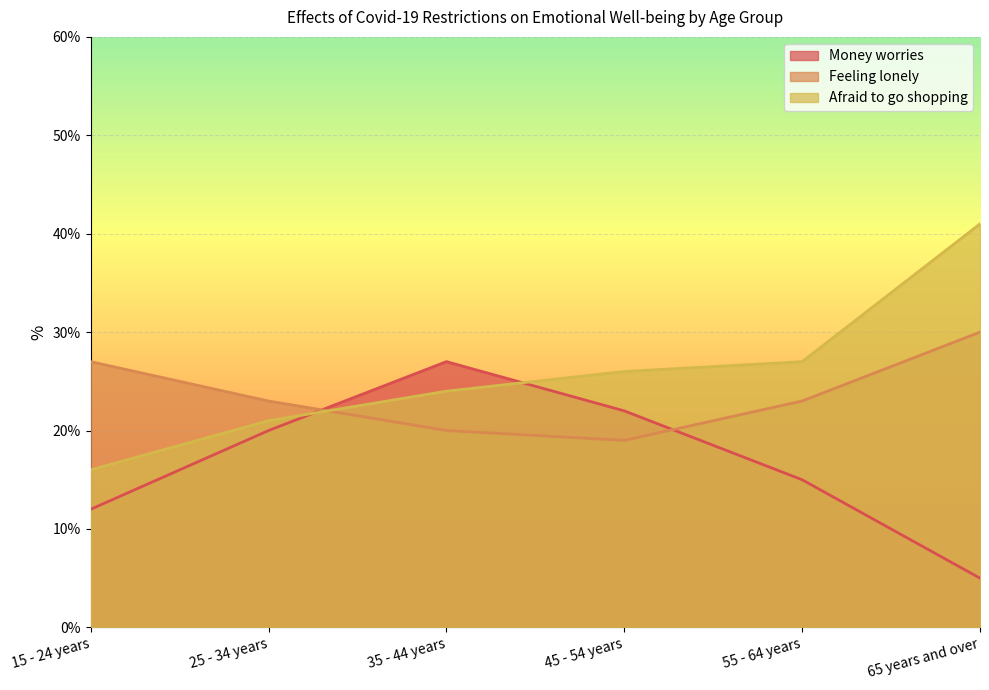

List the series in order of their overall mean, lowest first.

Money worries, Feeling lonely, Afraid to go shopping